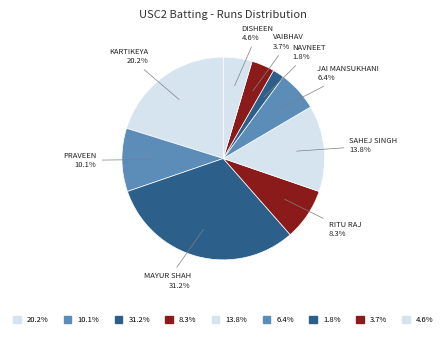

What is the largest slice in the pie chart?

Mayur Shah